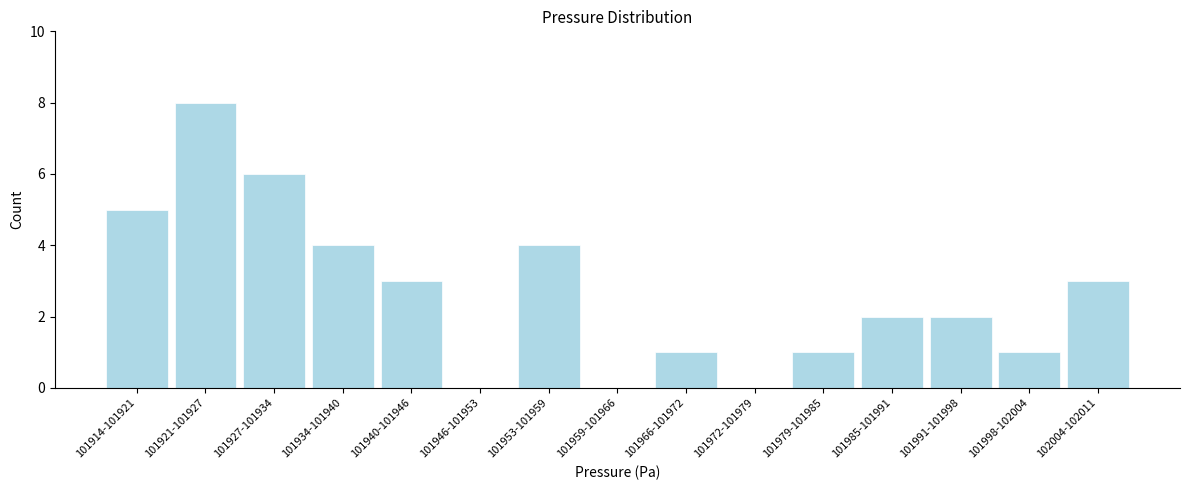

Reading left to right, extract all data points from this chart.

101914-101921=5	101921-101927=8	101927-101934=6	101934-101940=4	101940-101946=3	101946-101953=0	101953-101959=4	101959-101966=0	101966-101972=1	101972-101979=0	101979-101985=1	101985-101991=2	101991-101998=2	101998-102004=1	102004-102011=3